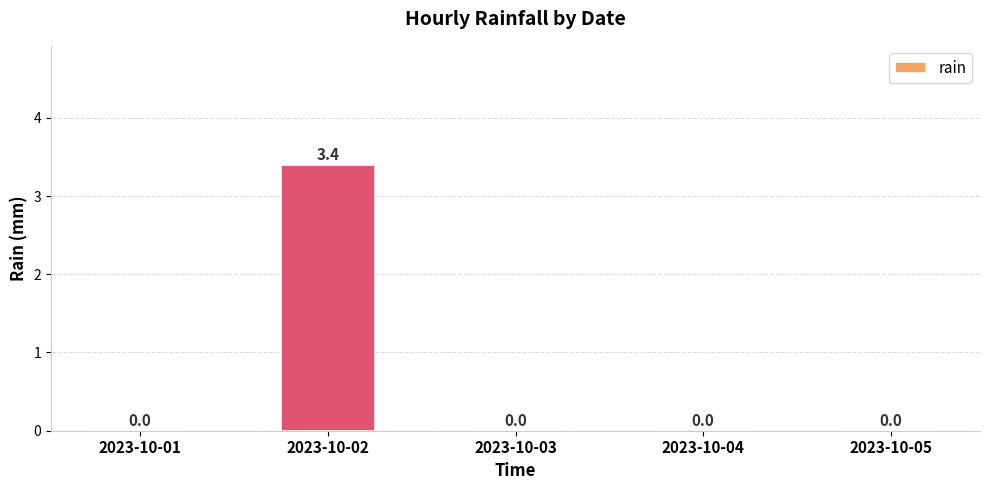

Reading right to left, what are all the values shown in this chart?

0.0	0.0	0.0	3.4	0.0